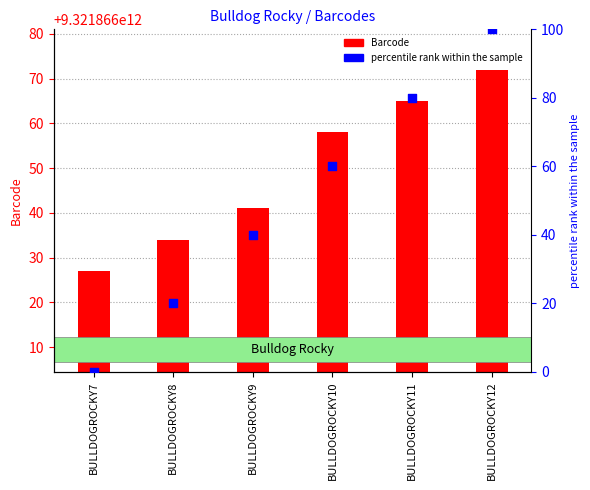

What is the total value across all series at BULLDOGROCKY11?

9321866000345